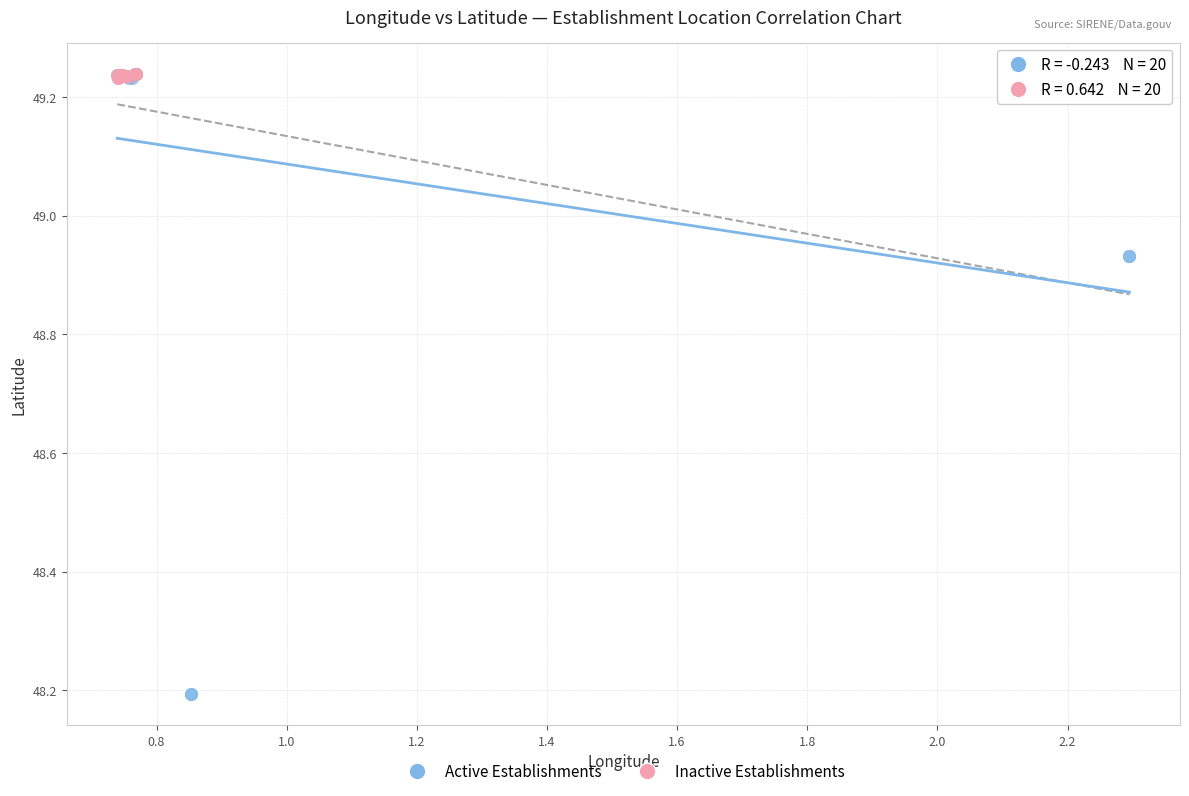

Which series has the largest Y range (max minus min)?

Active Establishments